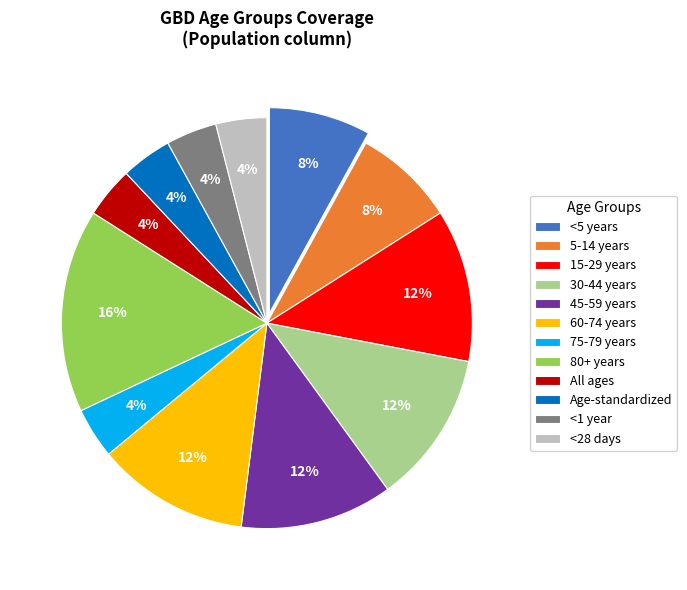

Which slice is the largest?

80+ years